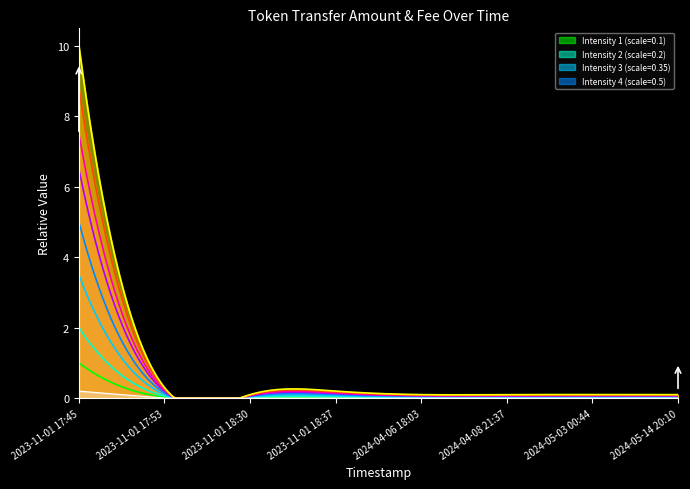

True or false: Fee and Amount cross at least once.

False